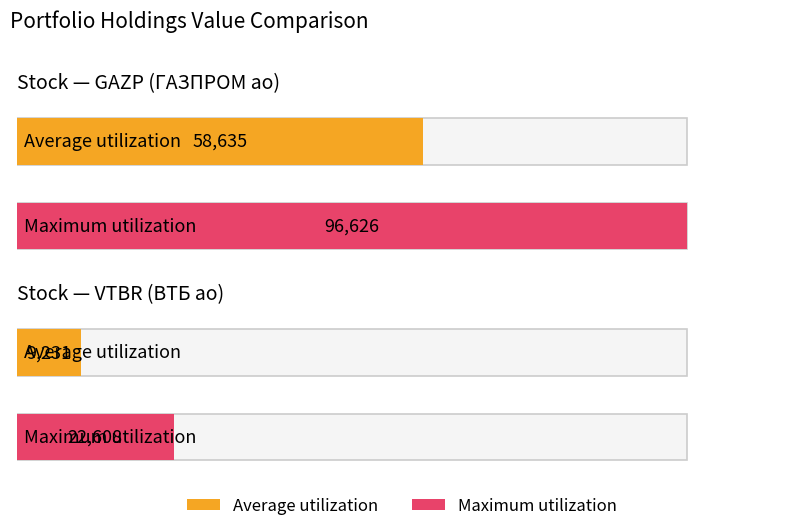

The value of Maximum utilization at GAZP is 96626.4. True or false?

True